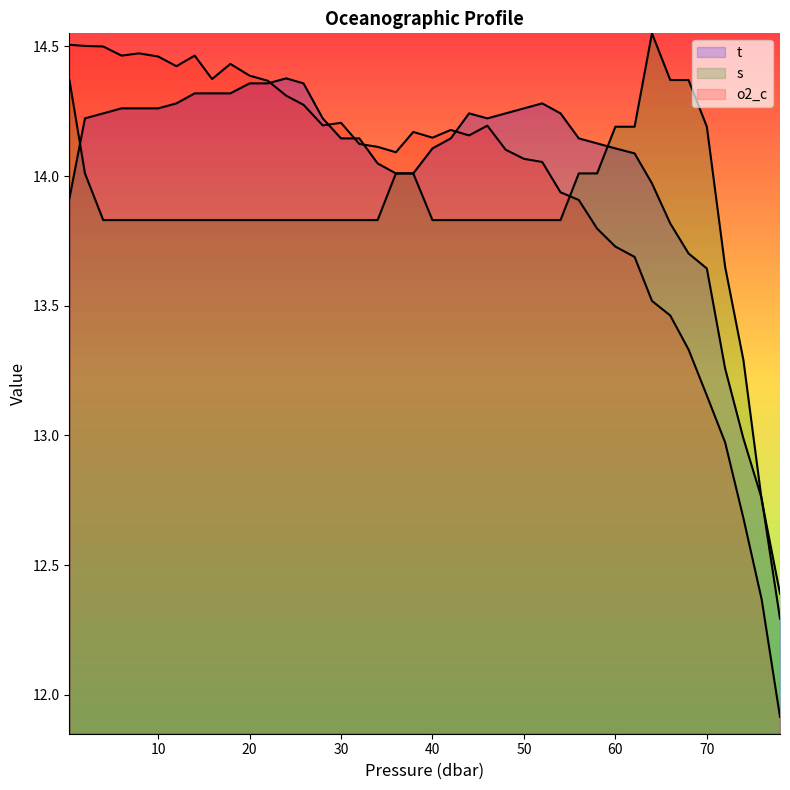

At which label does s first exceed 13?

0.3